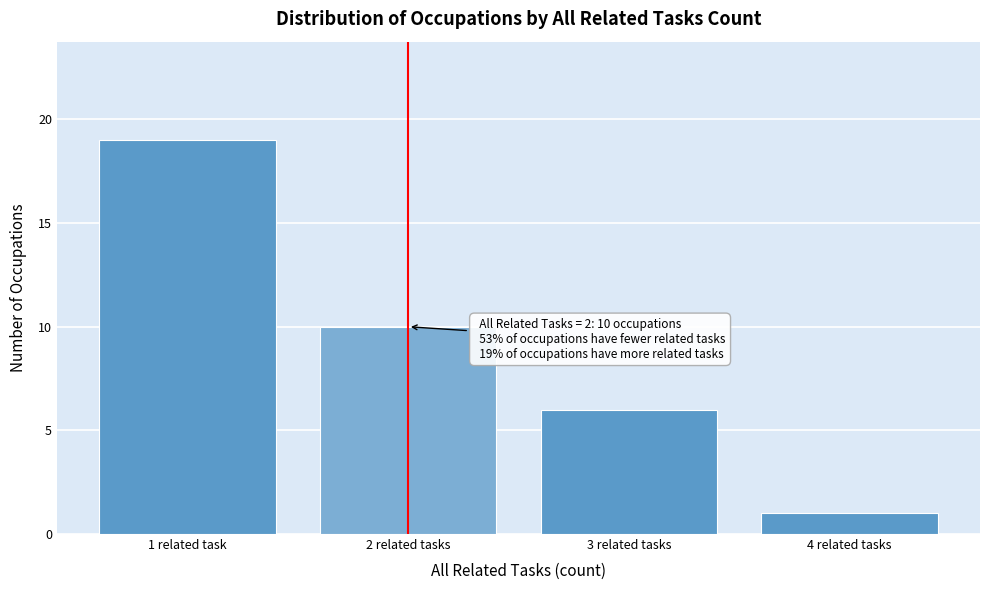

Reading right to left, what are all the values shown in this chart?

4 related tasks=1	3 related tasks=6	2 related tasks=10	1 related task=19